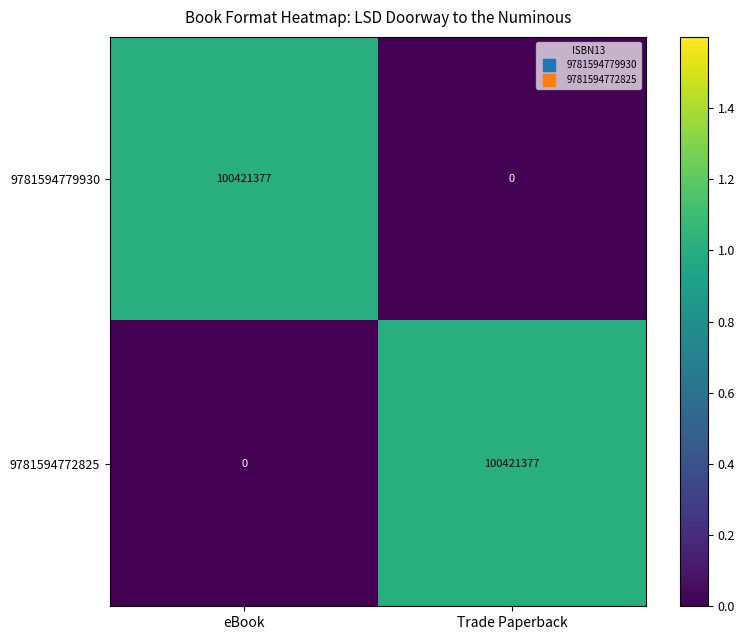

The value of 9781594772825 at Trade Paperback is 100421377. True or false?

True